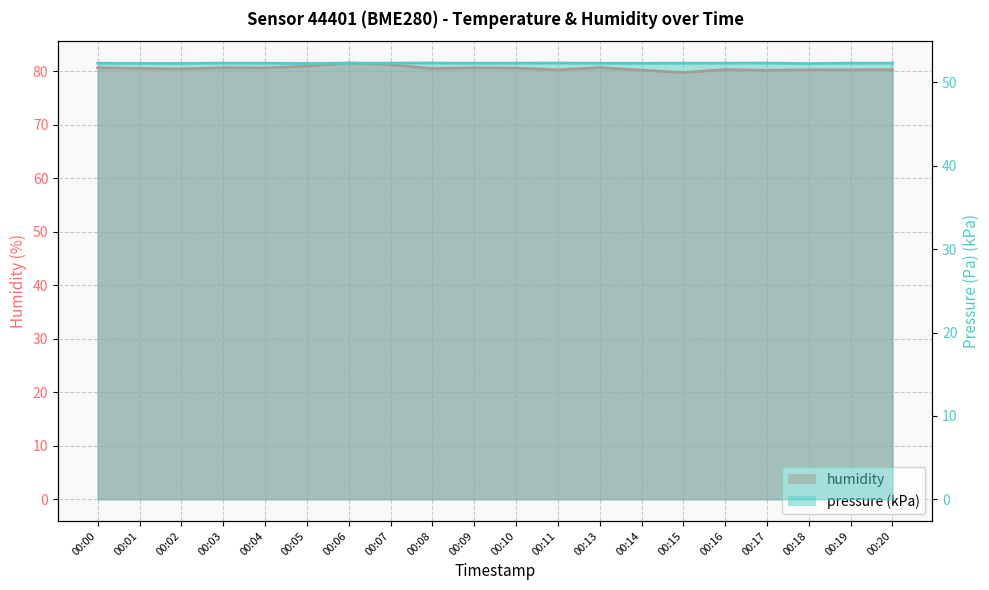

At which category does humidity reach its first local valley?

00:02